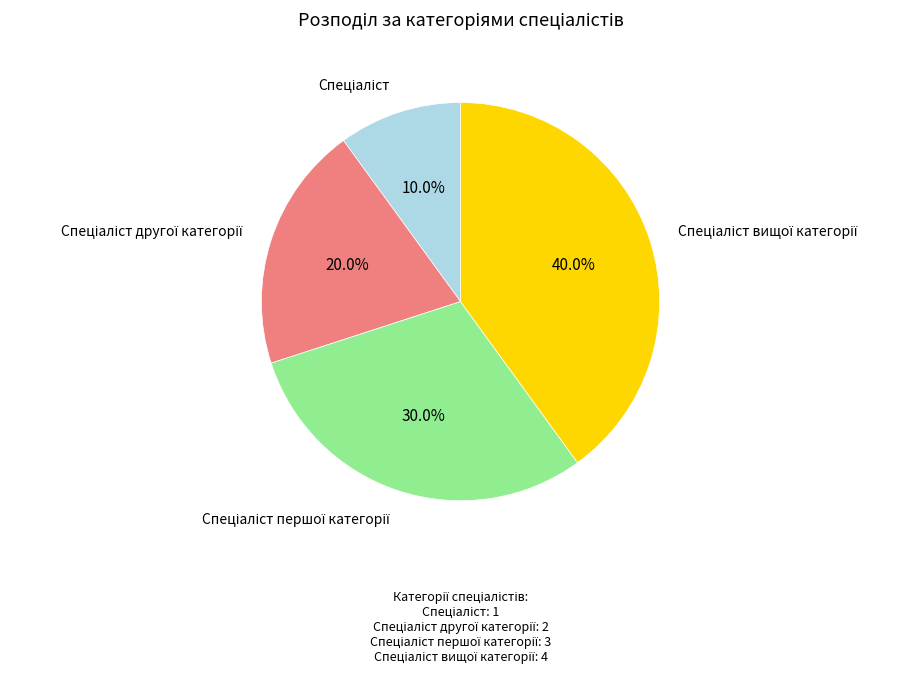

Is there a majority slice in this chart?

No